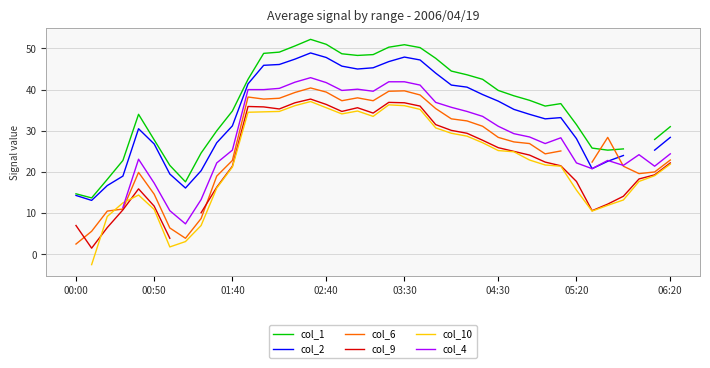

Between which two adjacent categories do col_6 and col_2 first intersect?

34 and 35